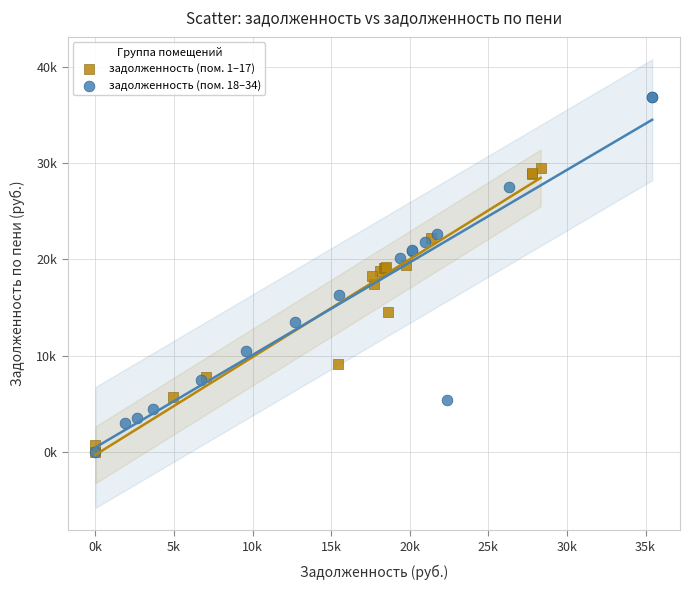

What are all the series names shown in the legend?

задолженность (пом. 1–17), задолженность (пом. 18–34)